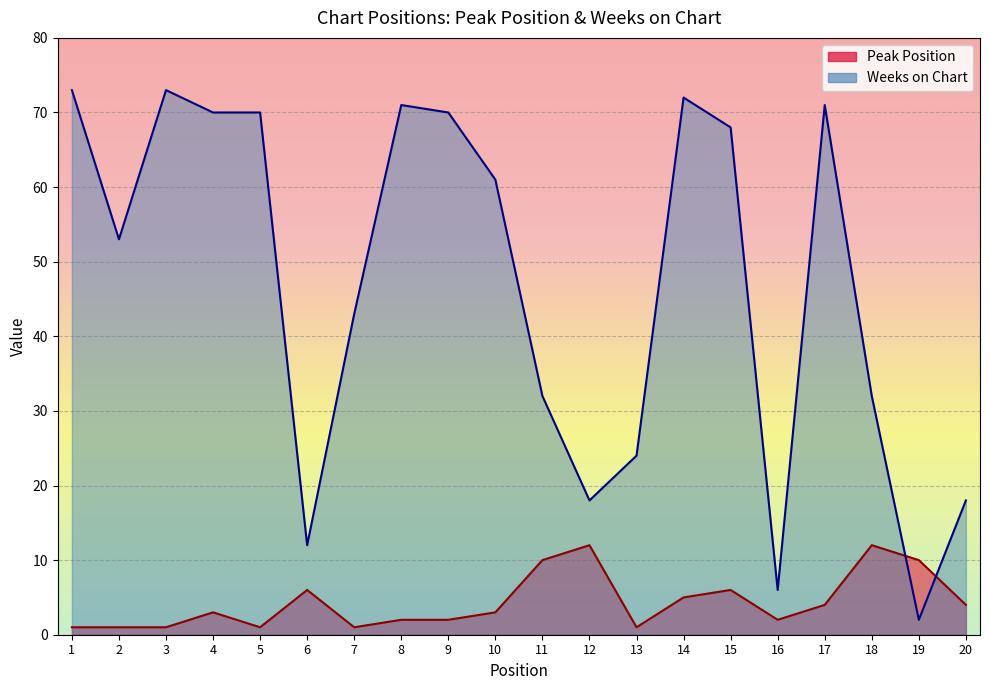

How many categories are shown in the chart?

20